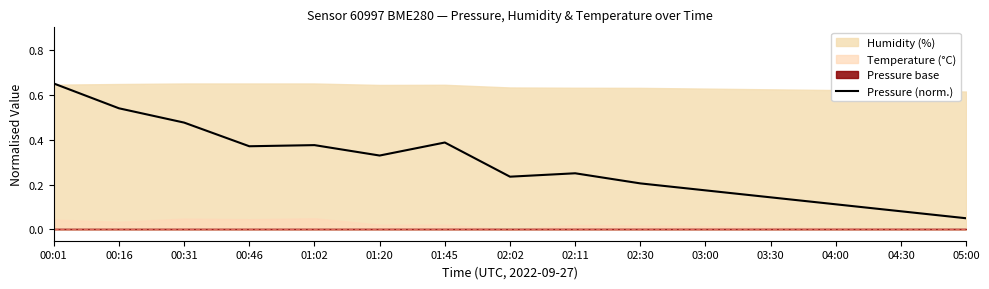

True or false: the data shows 0.5 at 01:45.

False